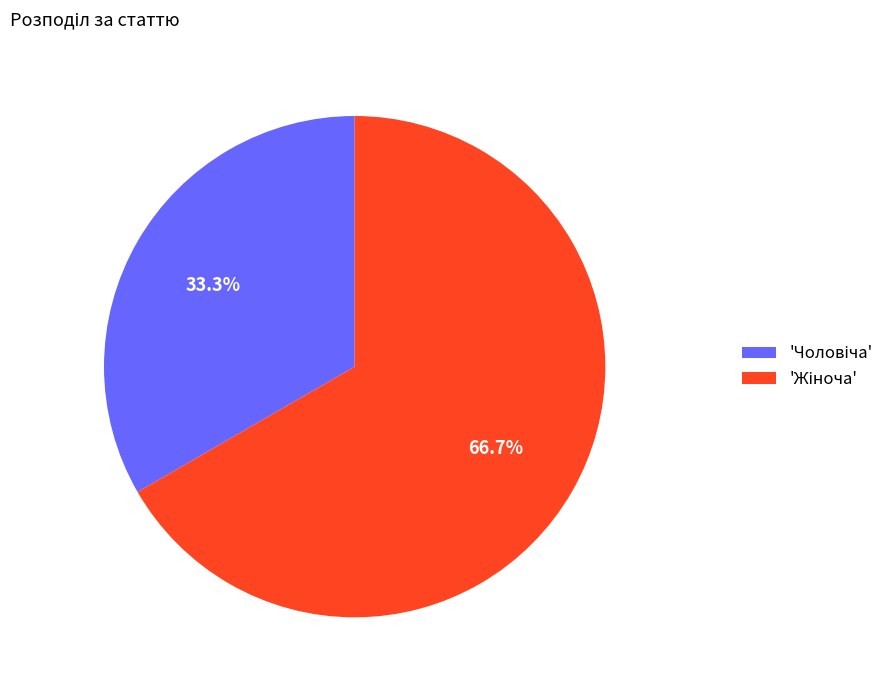

Is there any slice that represents more than half of the pie?

Yes